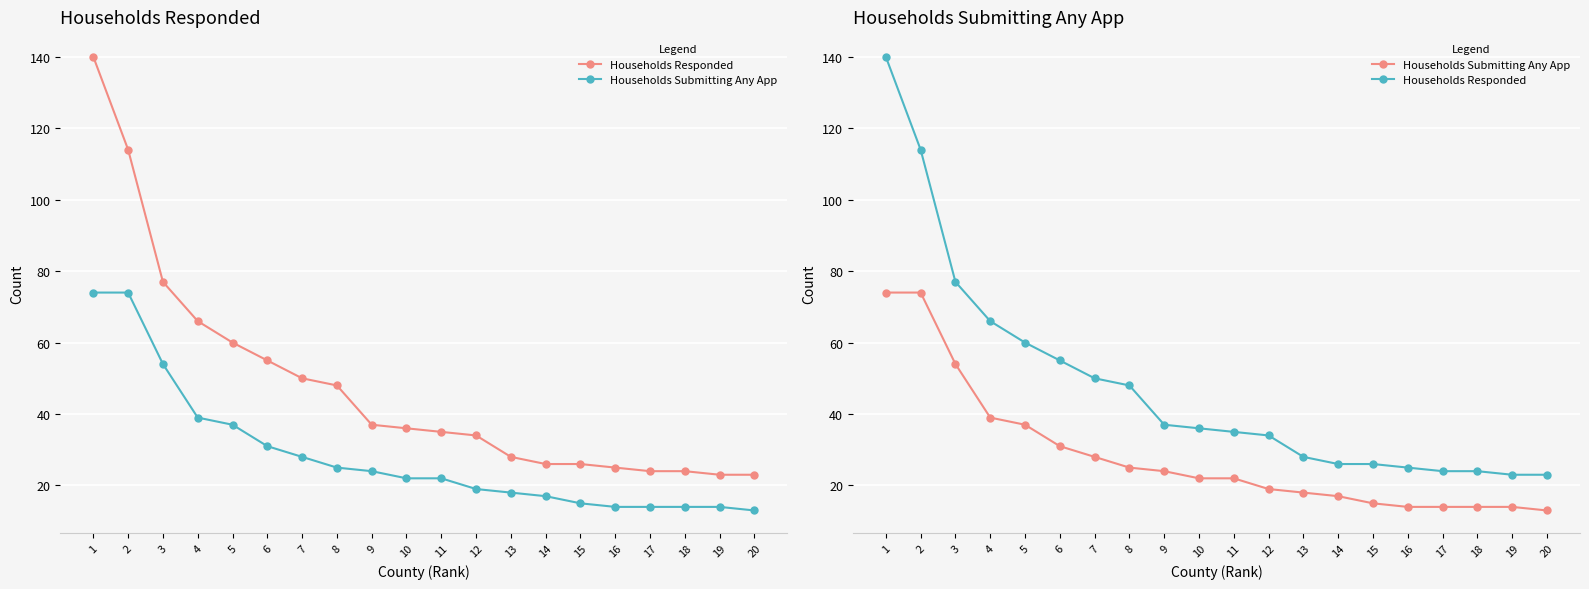

True or false: Households Responded and Households Submitting Any App intersect in this chart.

False